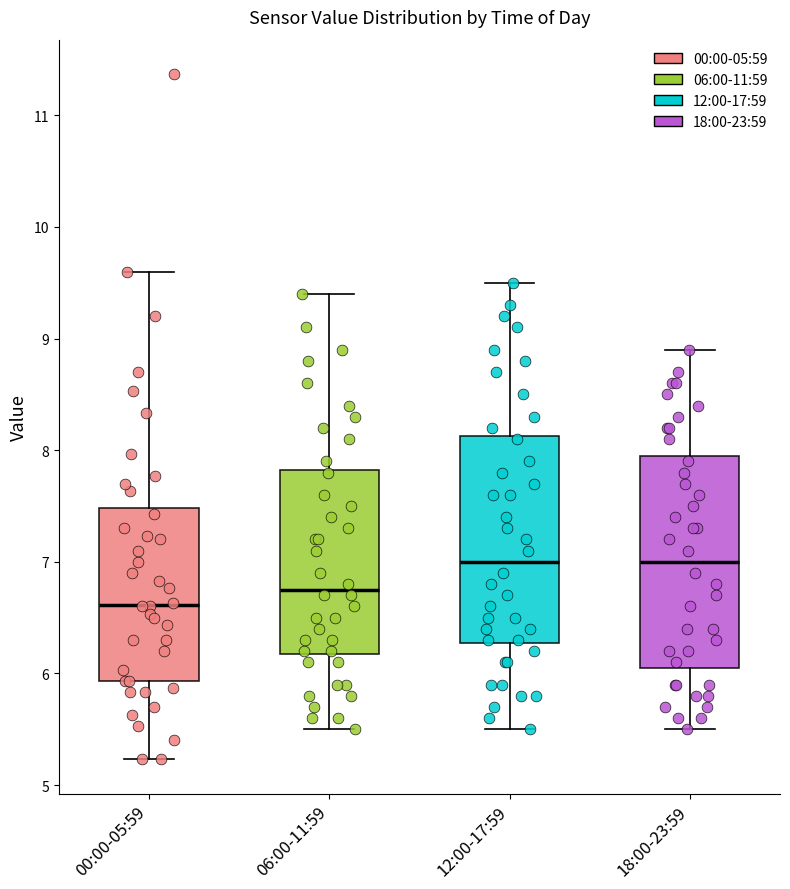

Reading left to right, read every box against the y-axis: the position of its median line, the range the box covers, and the ends of its whiskers. The values are not printed on the chart, so give them approximately, as read against the axis.

00:00-05:59: median 6.6, box 5.9 to 7.5, whiskers 5.2 to 9.6
06:00-11:59: median 6.8, box 6.2 to 7.8, whiskers 5.5 to 9.4
12:00-17:59: median 7.0, box 6.3 to 8.1, whiskers 5.5 to 9.5
18:00-23:59: median 7.0, box 6.1 to 8.0, whiskers 5.5 to 8.9